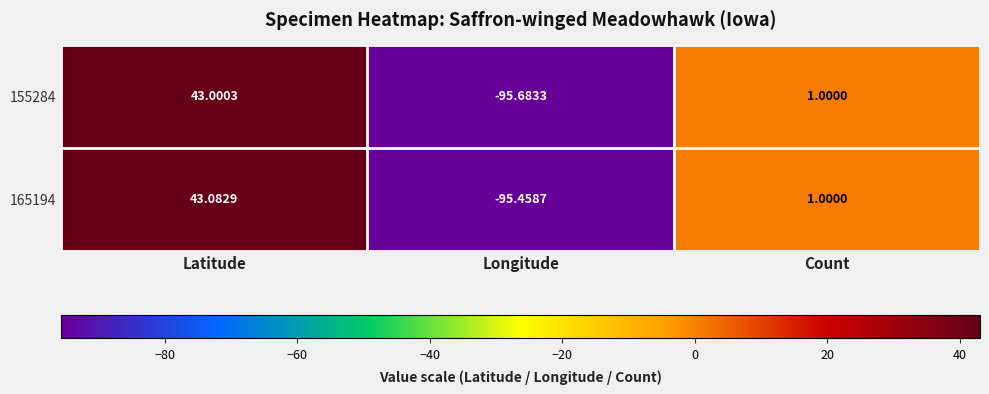

At which label does 155284 first exceed 1?

Latitude